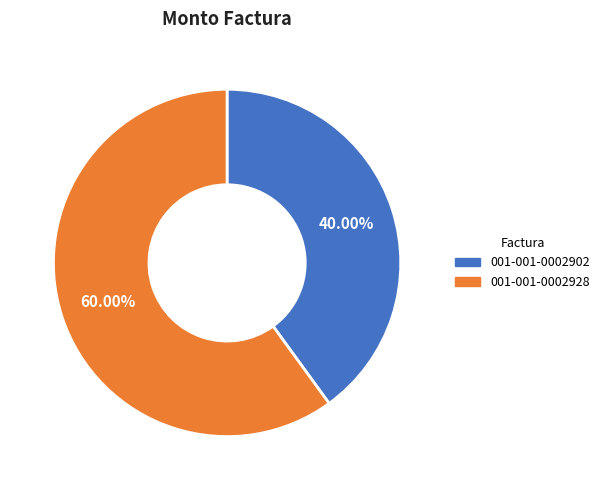

To the nearest percent, what is the combined percentage of 001-001-0002902 and 001-001-0002928?

100%